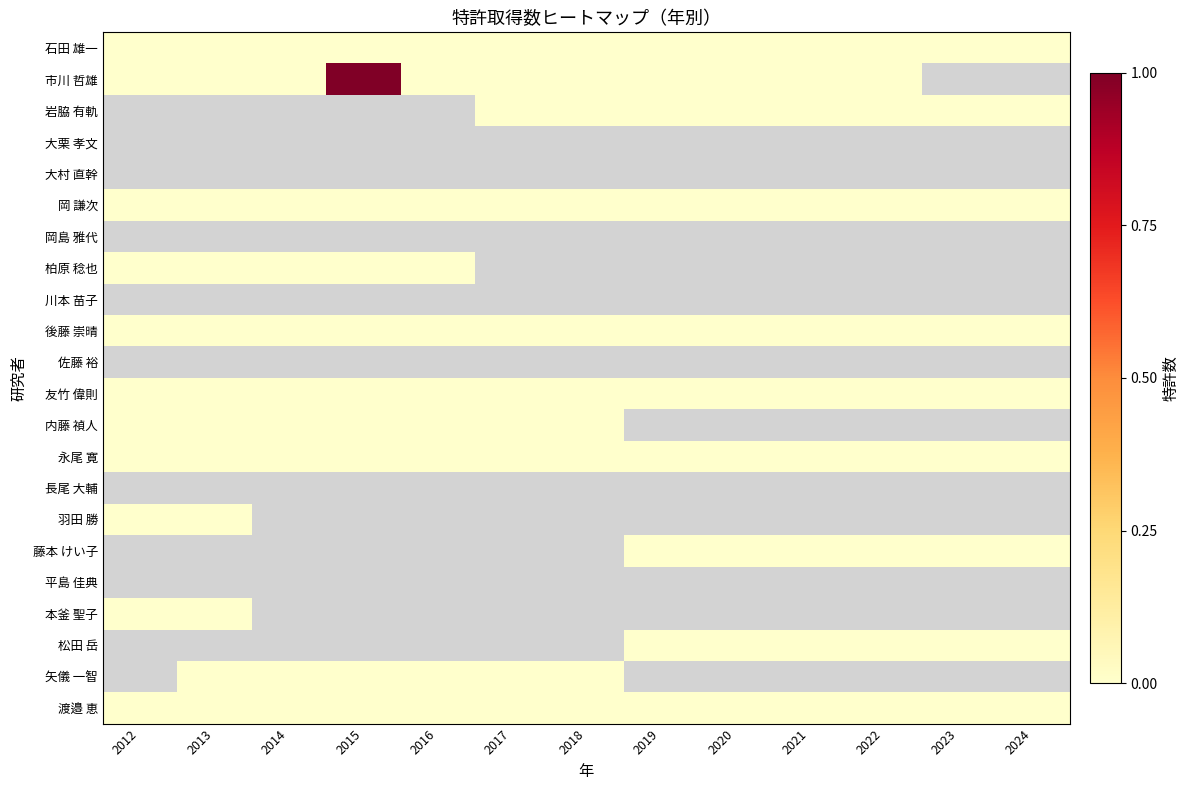

The value of 市川 哲雄 at 2018 is 0.4. True or false?

False